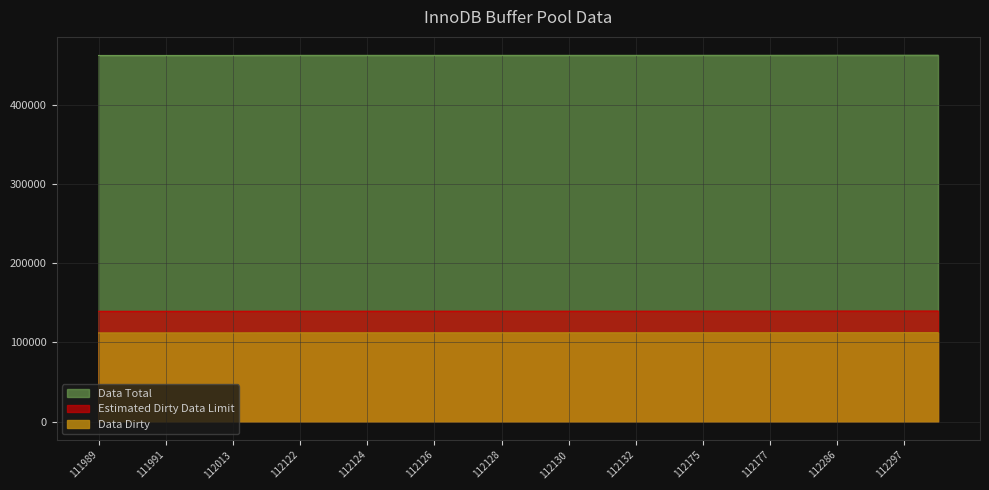

Which series has the widest spread of values?

t2_r5